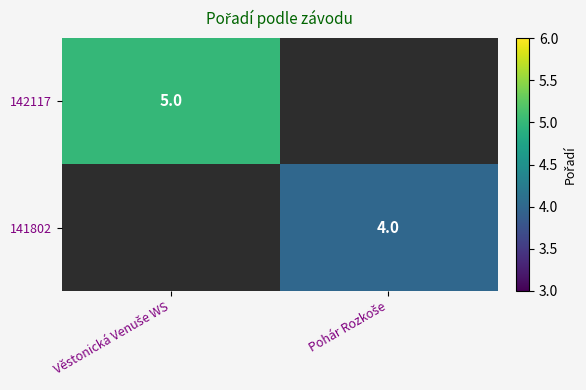

At how many categories does at least one series exceed 4?

1